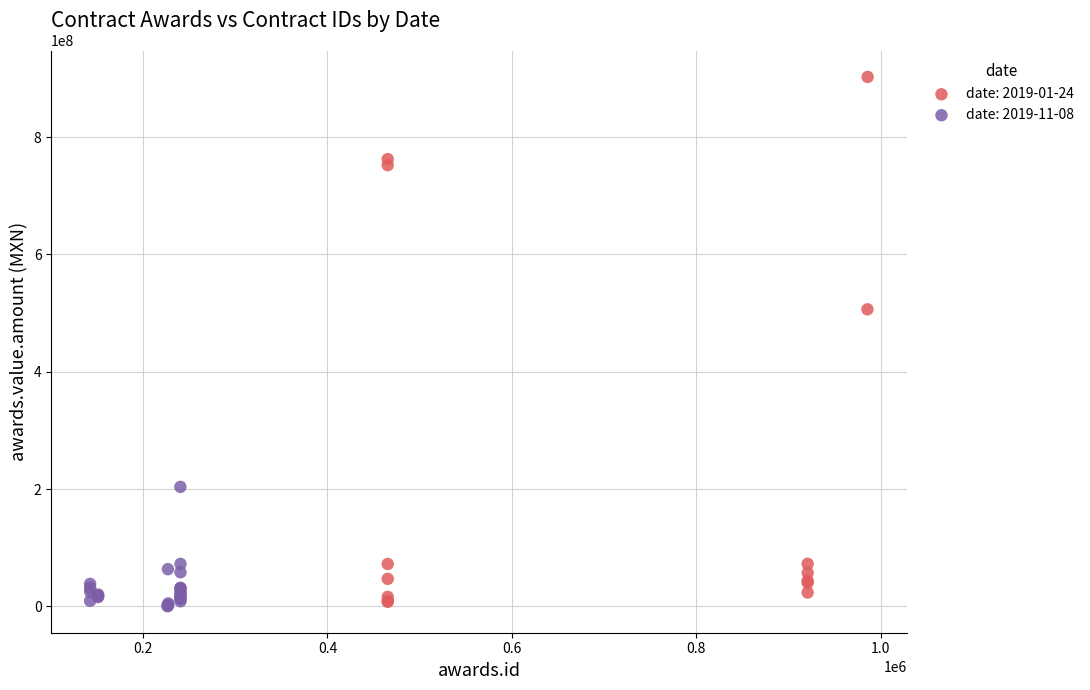

Which series has the widest spread of Y values?

date: 2019-01-24